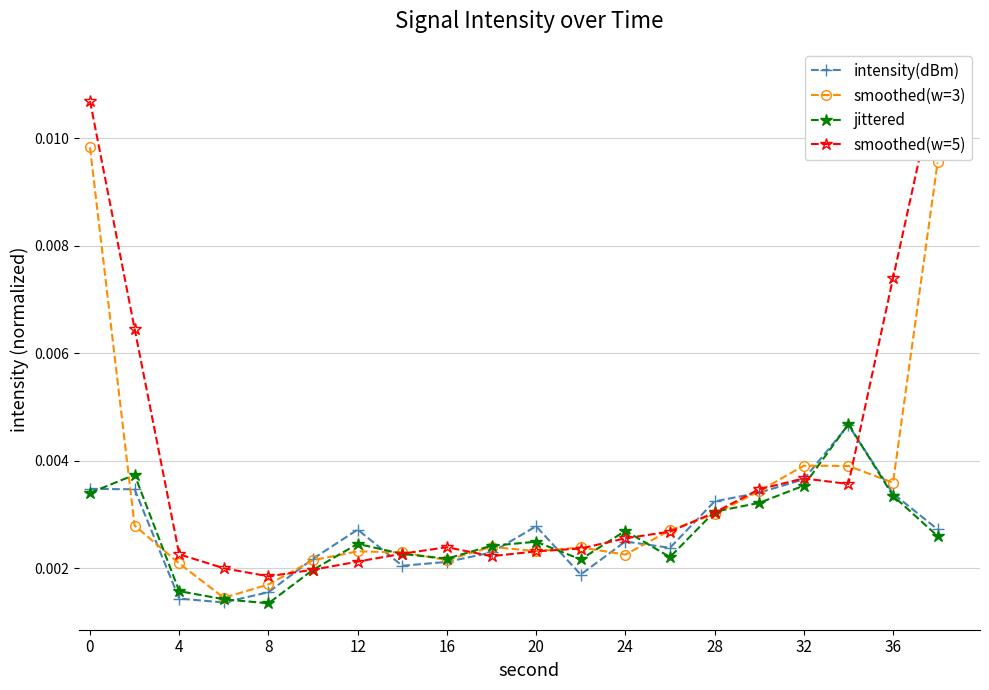

True or false: jittered has more than 2 interior local peaks.

True